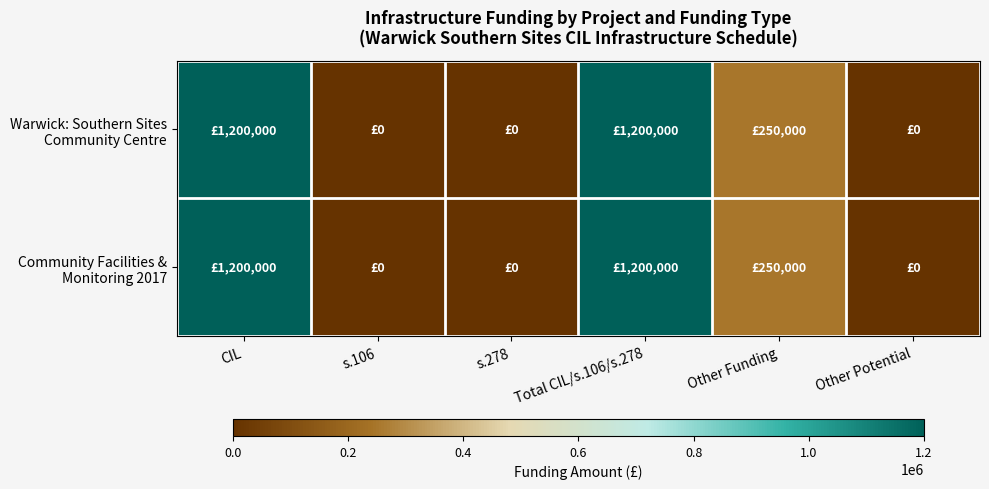

What is the maximum value shown in the chart?

1200000